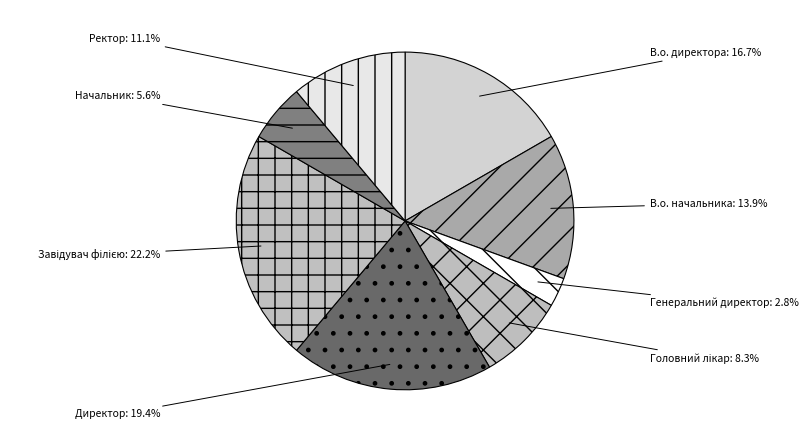

Approximately how many times larger is the value at В.о. директора compared to Начальник?

3.0